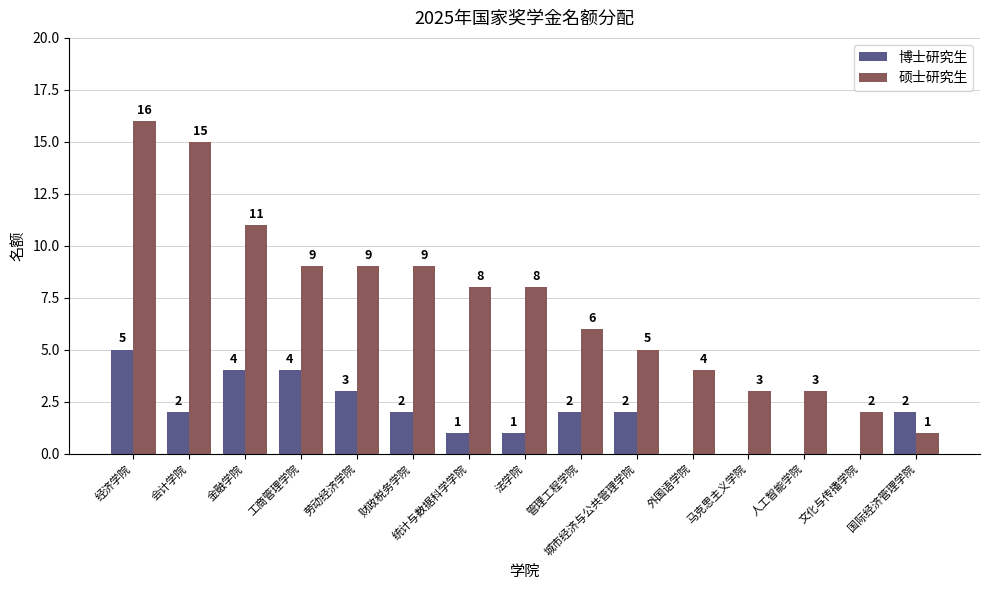

Reading right to left, what are all the values shown in this chart?

博士研究生: 2	0	0	0	0	2	2	1	1	2	3	4	4	2	5
硕士研究生: 1	2	3	3	4	5	6	8	8	9	9	9	11	15	16